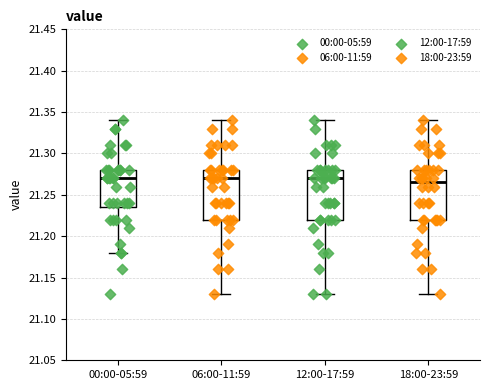

Where is the upper edge of the box for 00:00-05:59 on the y-axis? The values are not printed on the chart, so give them approximately, as read against the axis.

21.280